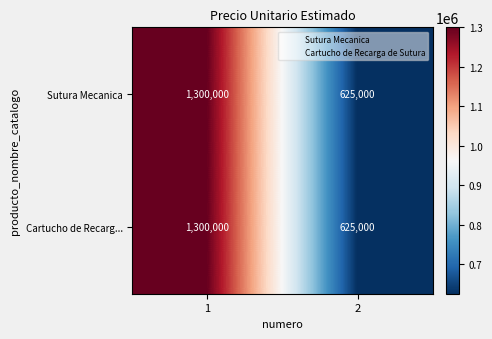

Reading left to right, transcribe all the data shown in this chart.

Sutura Mecanica: 1300000	625000
Cartucho de Recarg...: 1300000	625000